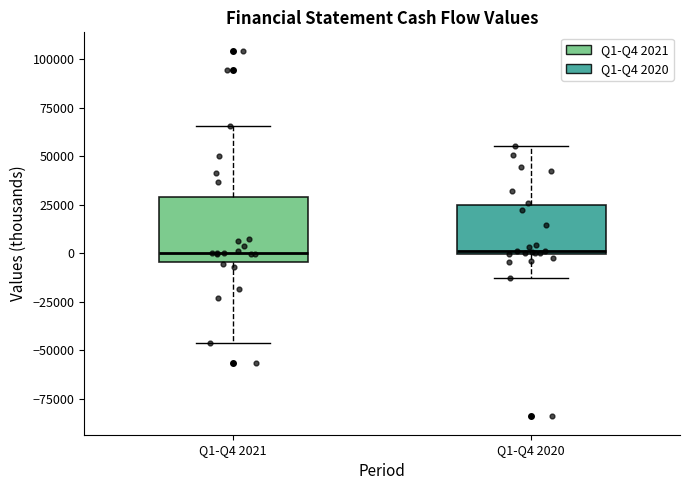

Which box is the tallest, from its lower edge to its upper edge?

Q1-Q4 2021